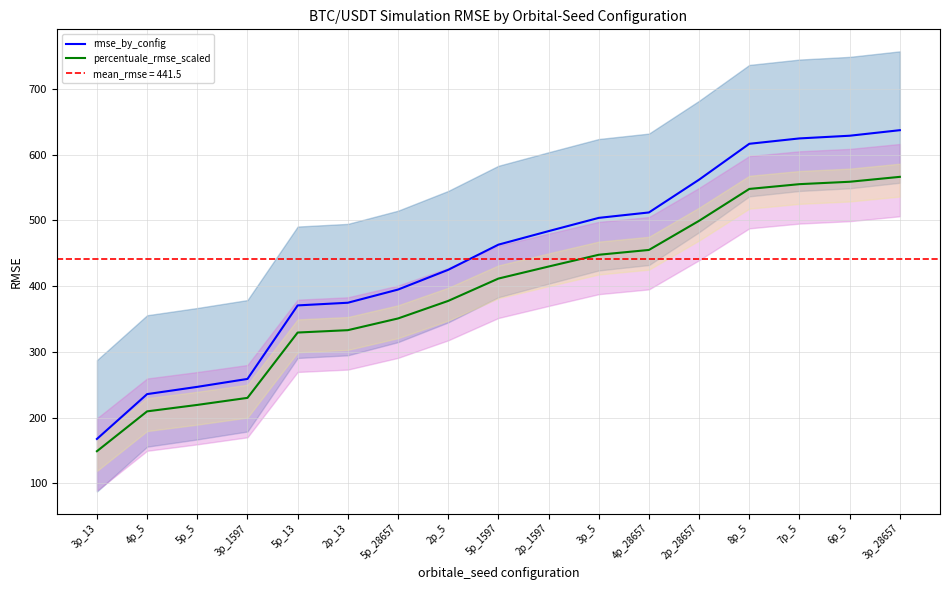

What is the difference between the rmse_by_config values at 5p_1597 and 7p_5?

161.7